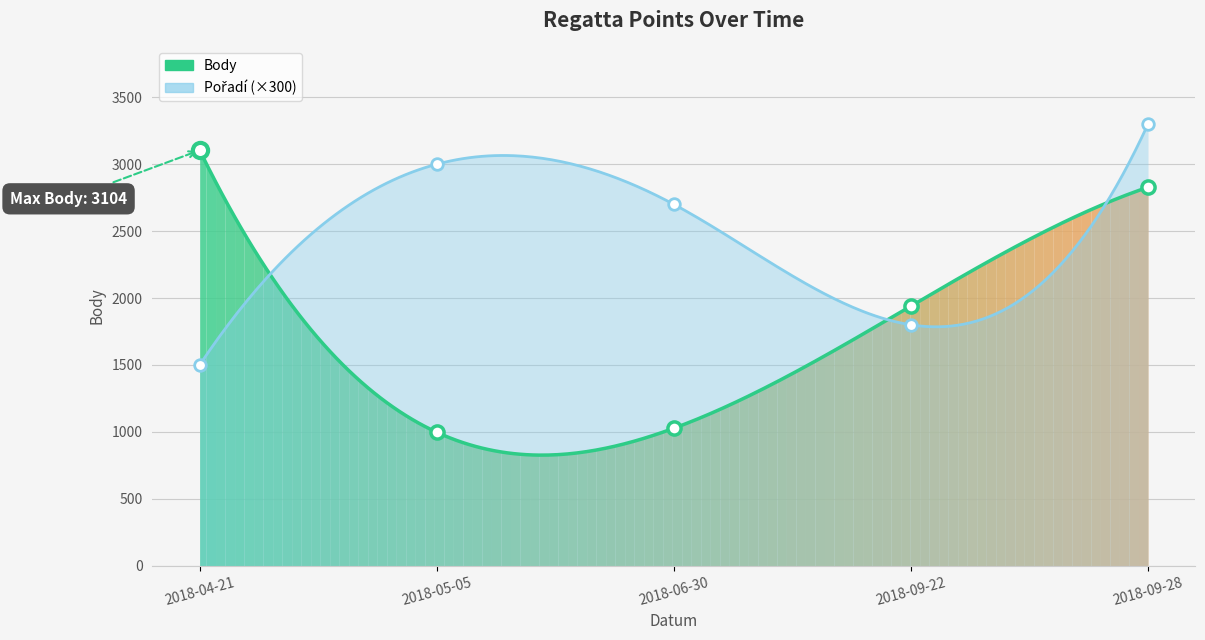

Is the value of Pořadí at 2018-05-05 greater than the value of Body at 2018-09-22?

Yes